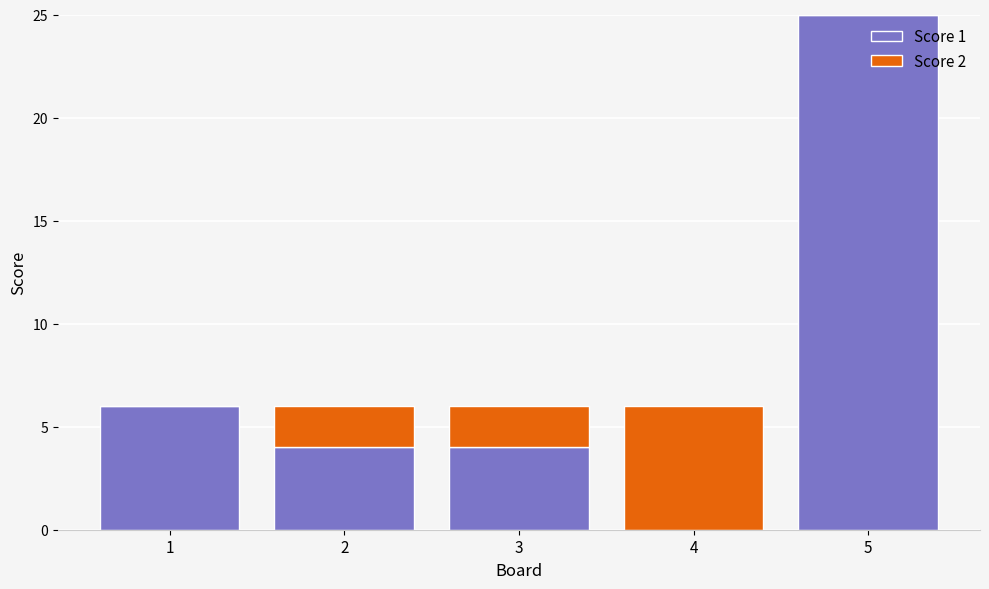

What is the sum of all Score 1 values?

39